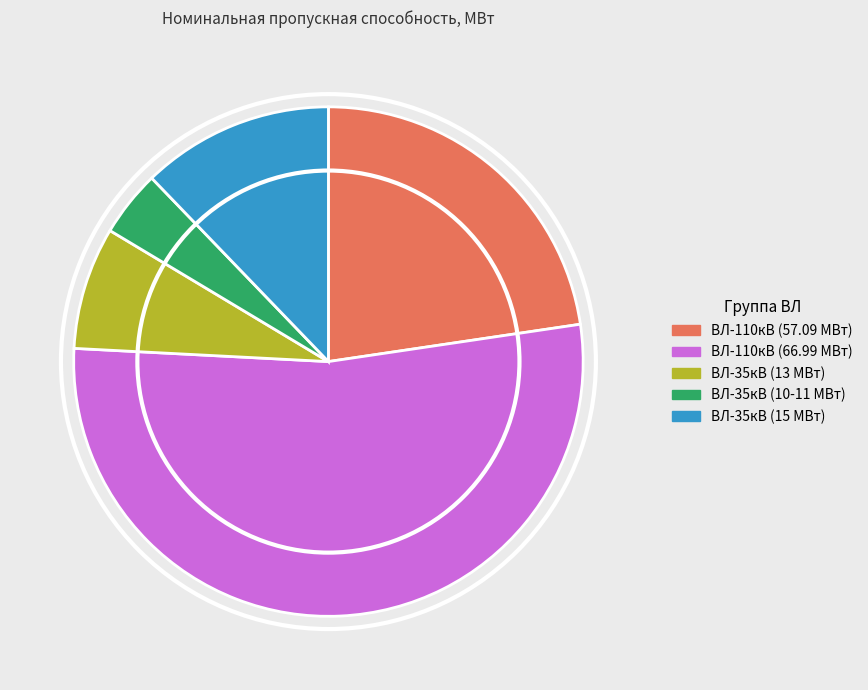

Is there a majority slice in this chart?

Yes